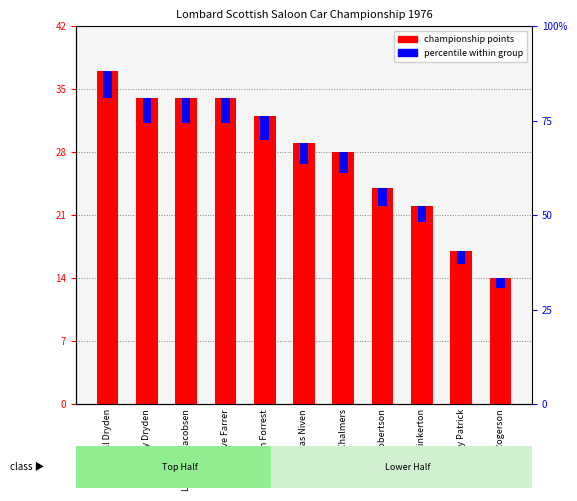

How many bars are there in total?

11